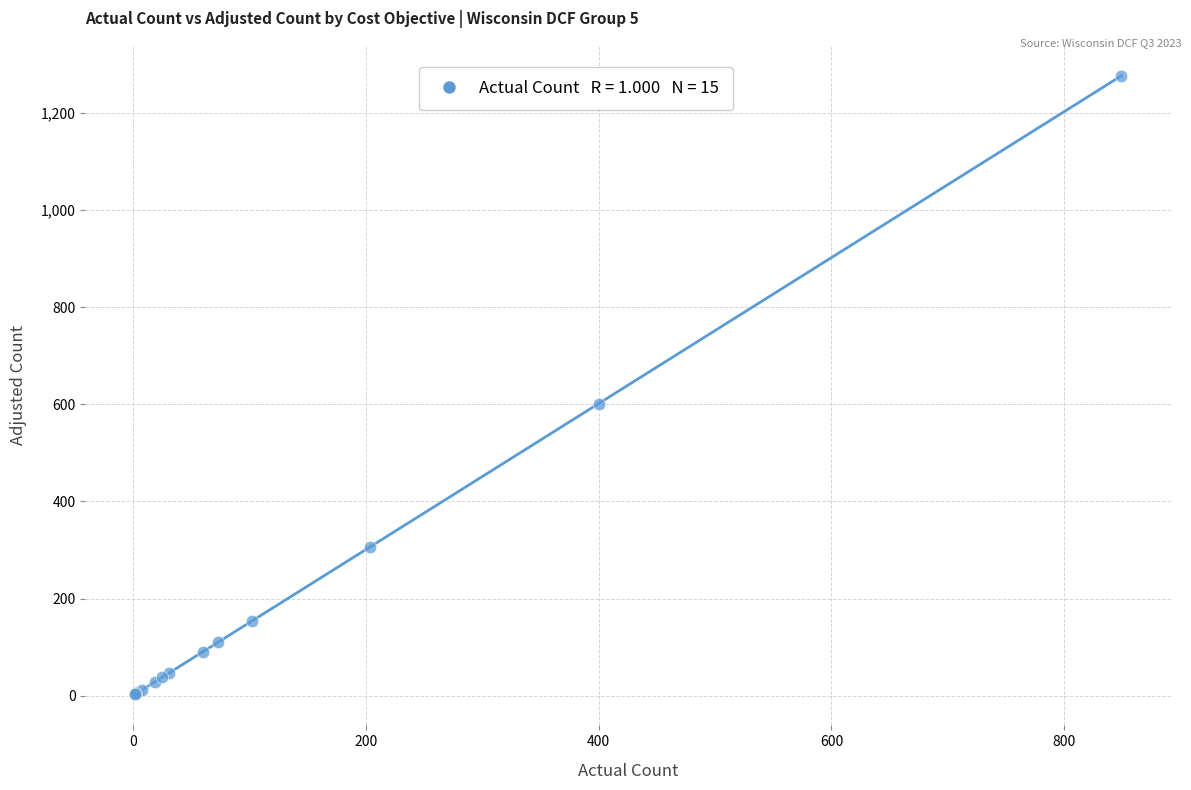

What Y value in the scatter plot is closest to 639?

601.6